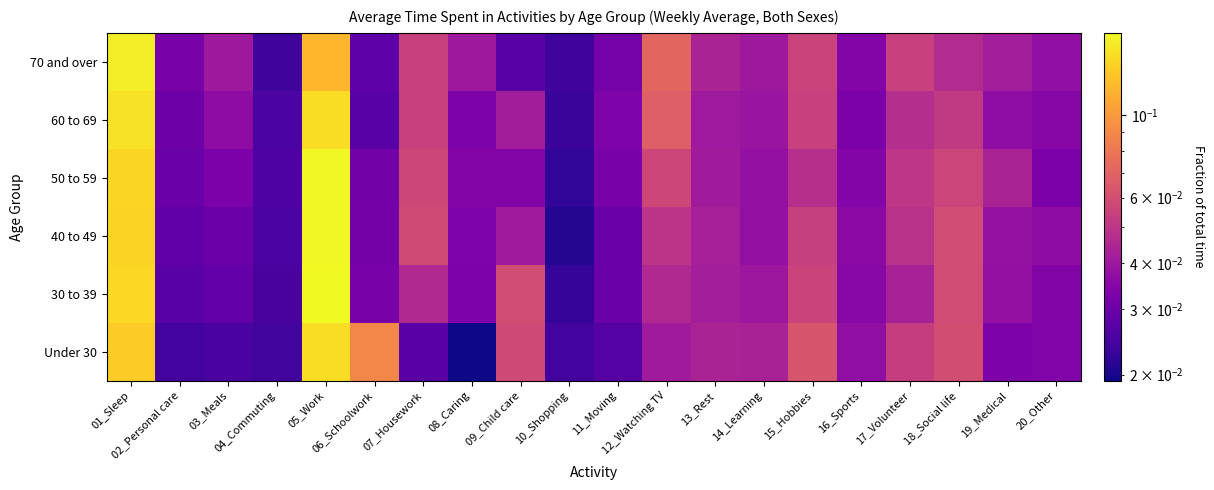

Which has a higher value, 09_Child care or 01_Sleep?

01_Sleep